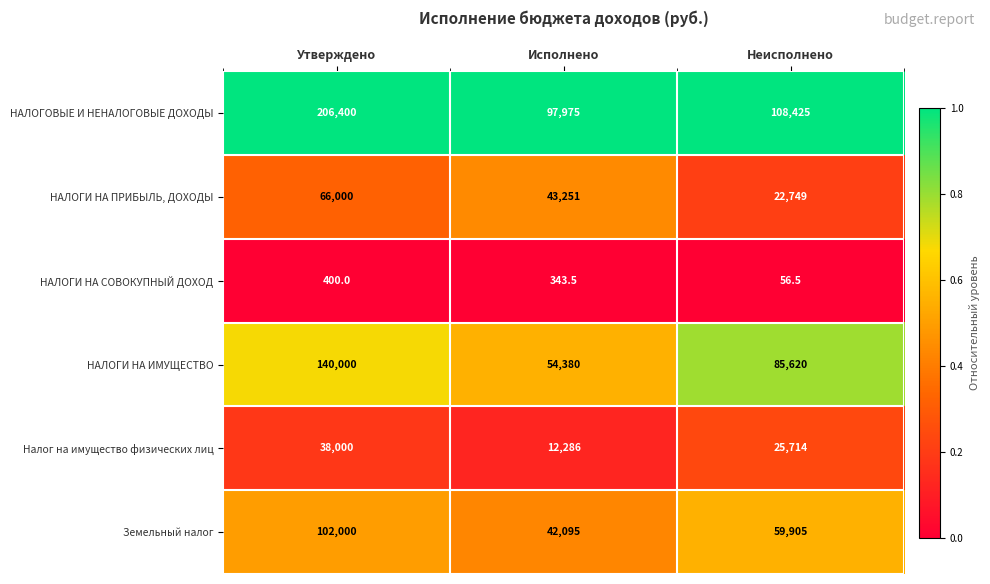

At which category is the sum across all series the highest?

Утверждено